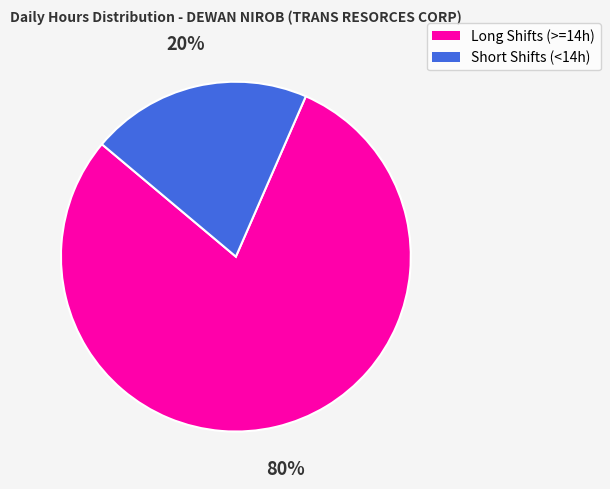

To the nearest percent, what is the average slice percentage?

50%